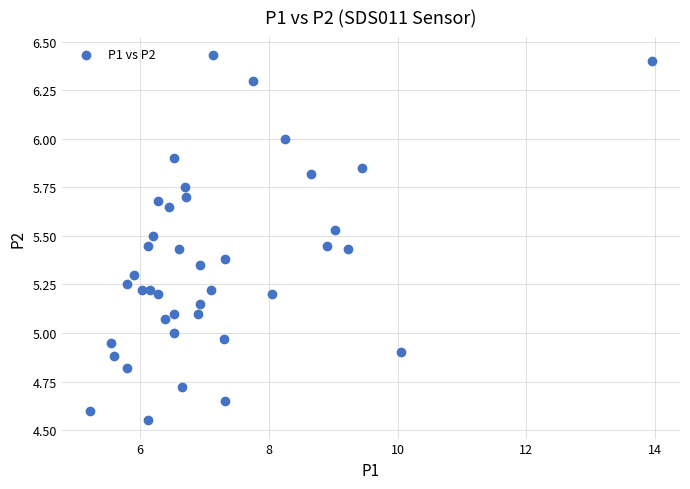

What is the range of X values (max minus min)?

8.7